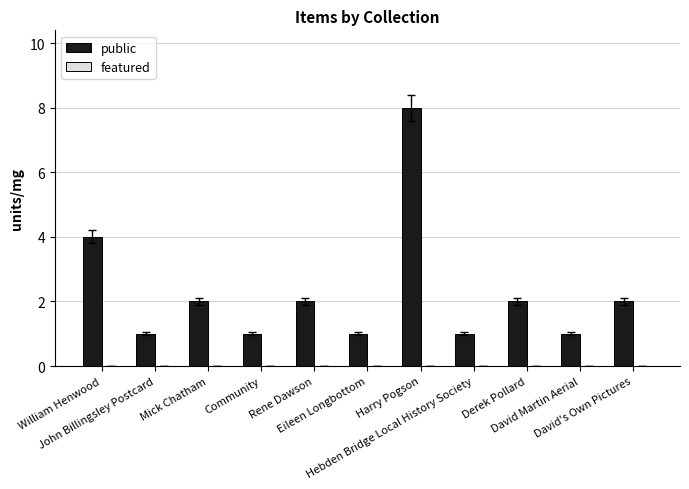

What is the sum of all values?

25